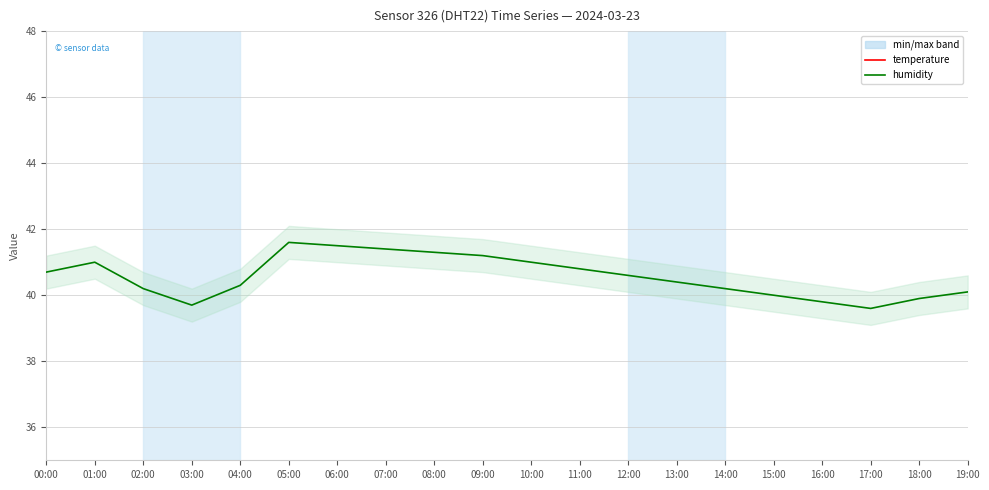

List the series in order of their overall mean, highest first.

humidity, temperature